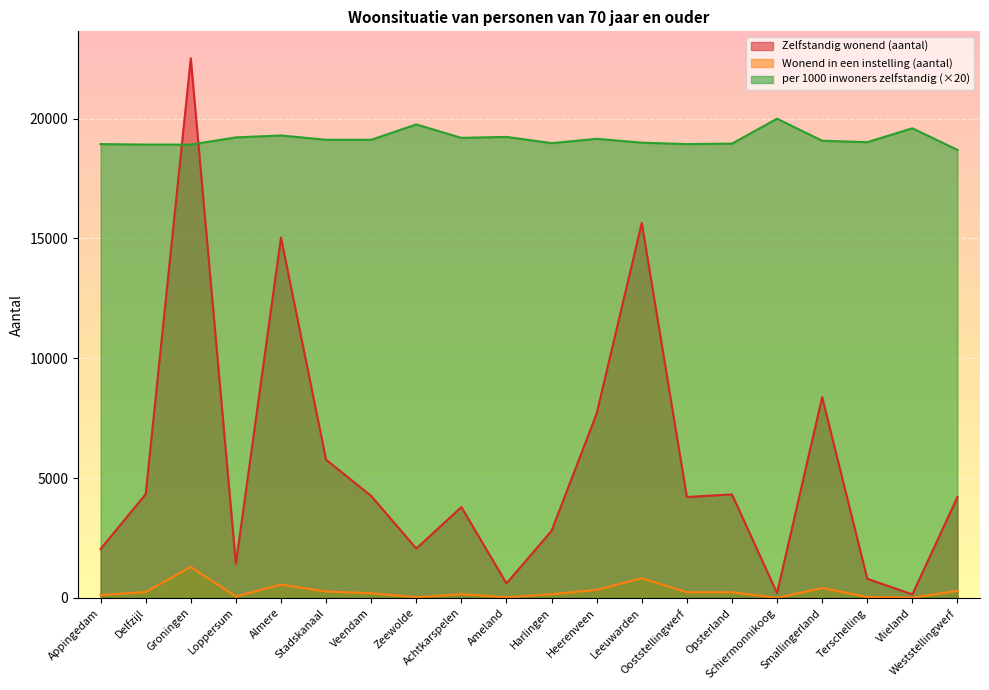

What are all the series names shown in the legend?

Zelfstandig wonend (aantal), Wonend in een instelling (aantal), per 1000 inwoners zelfstandig (×20)